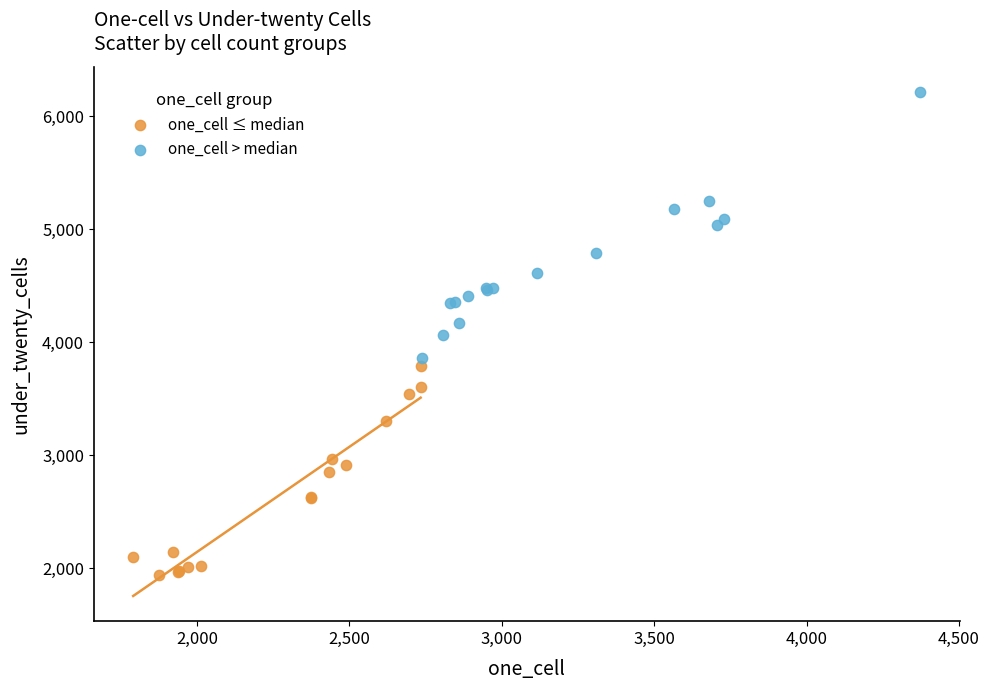

Which series has the widest spread of Y values?

one_cell > median